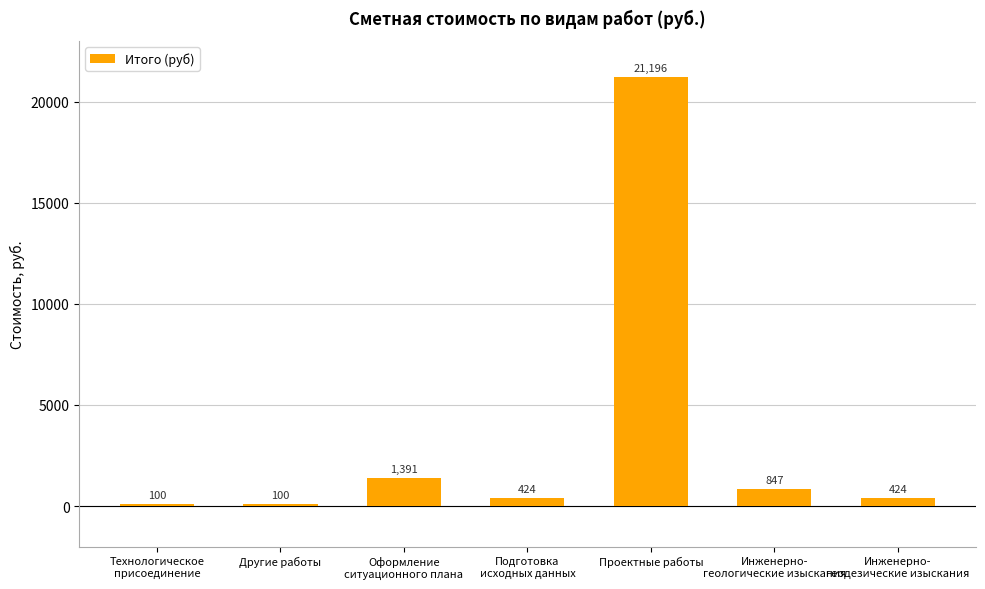

Which has a higher value, Инженерно-
геологические изыскания or Оформление
ситуационного плана?

Оформление
ситуационного плана